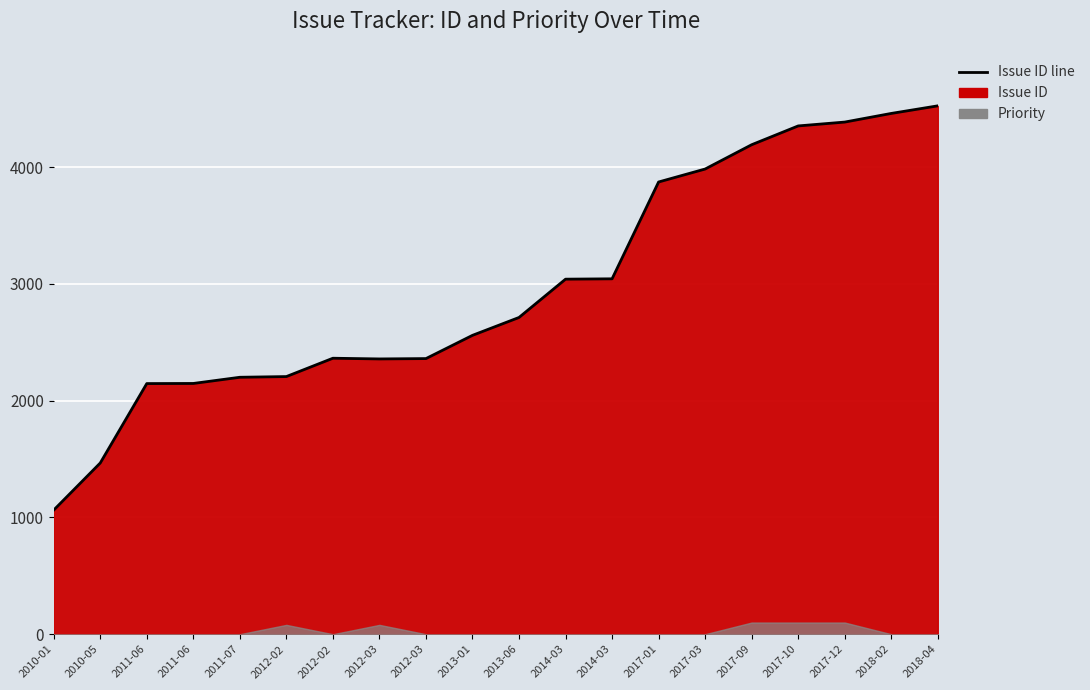

What is the approximate value at 2011-07, to the nearest 100?

2200